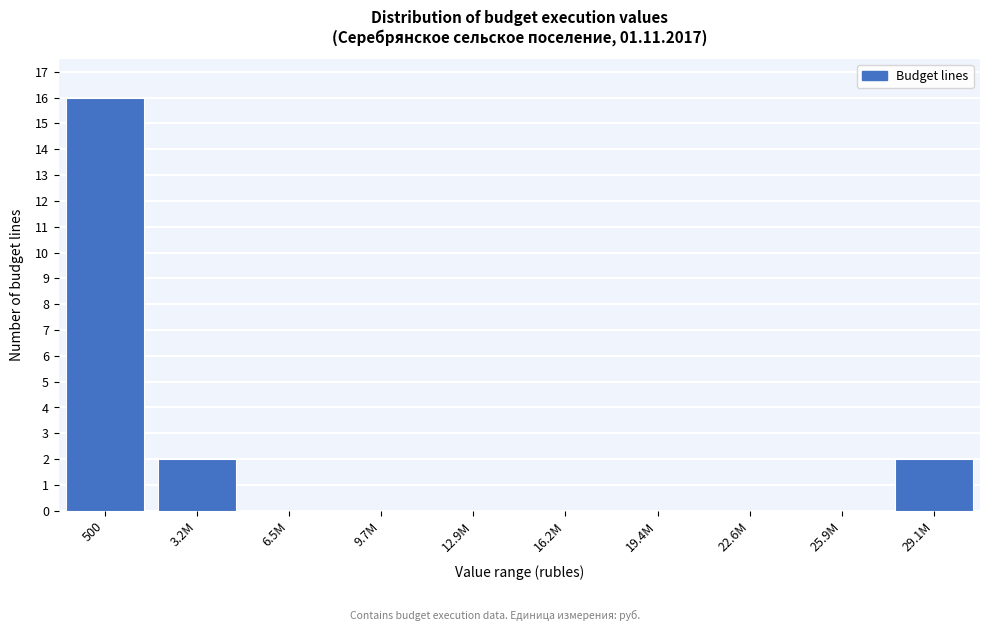

Reading left to right, transcribe all the data shown in this chart.

500=16	3.2M=2	6.5M=0	9.7M=0	12.9M=0	16.2M=0	19.4M=0	22.6M=0	25.9M=0	29.1M=2